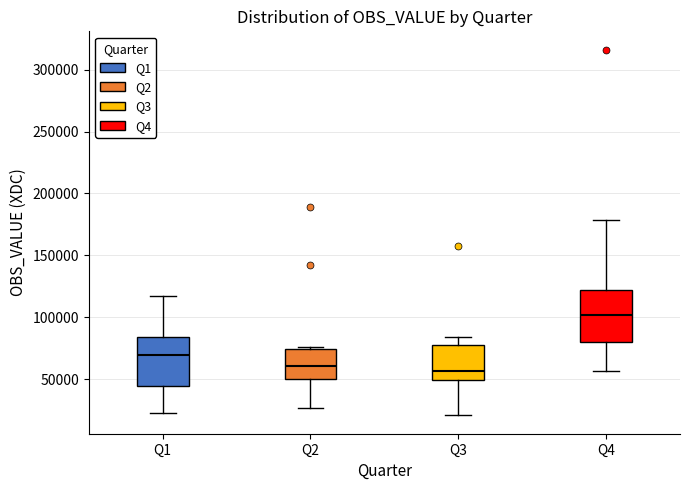

Reading left to right, read every box against the y-axis: the position of its median line, the range the box covers, and the ends of its whiskers. The values are not printed on the chart, so give them approximately, as read against the axis.

Q1: median 70000, box 45000 to 85000, whiskers 20000 to 115000
Q2: median 60000, box 50000 to 75000, whiskers 25000 to 75000 (just above the box's upper edge)
Q3: median 55000, box 50000 to 80000, whiskers 20000 to 85000
Q4: median 100000, box 80000 to 120000, whiskers 55000 to 180000